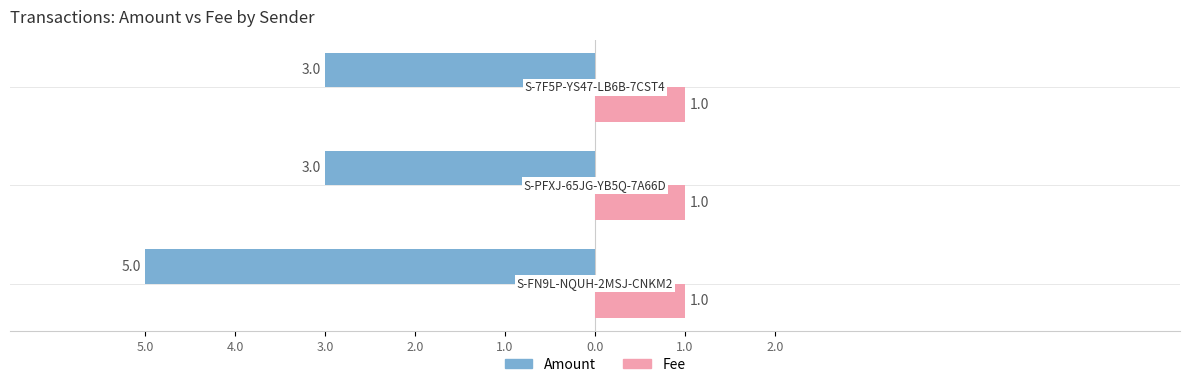

What is the highest value of the Amount series?

-3.0